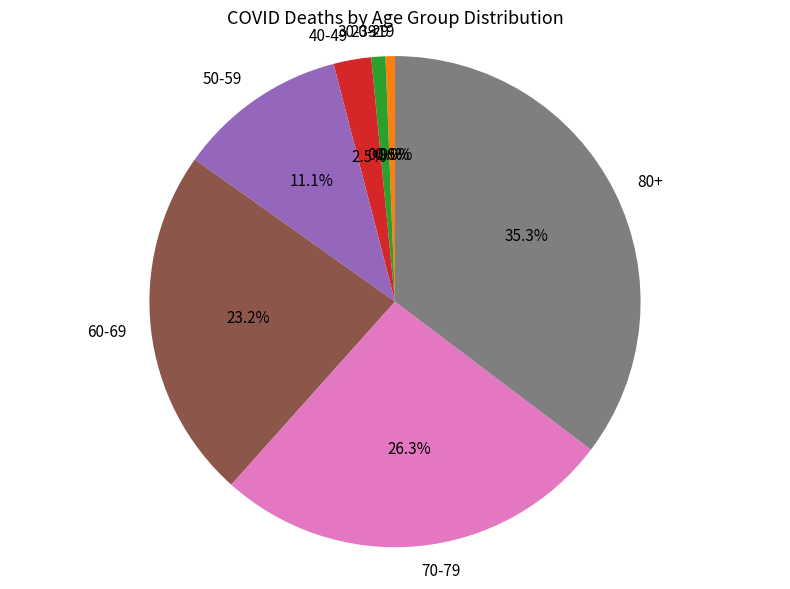

How many segments does this pie chart have?

8